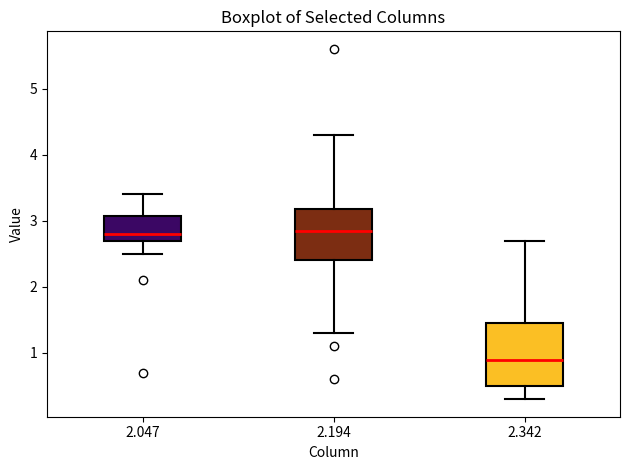

Reading left to right, read every box against the y-axis: the position of its median line, the range the box covers, and the ends of its whiskers. The values are not printed on the chart, so give them approximately, as read against the axis.

2.047: median 2.8, box 2.7 to 3.1, whiskers 2.5 to 3.4
2.194: median 2.9, box 2.4 to 3.2, whiskers 1.3 to 4.3
2.342: median 0.9, box 0.5 to 1.5, whiskers 0.3 to 2.7